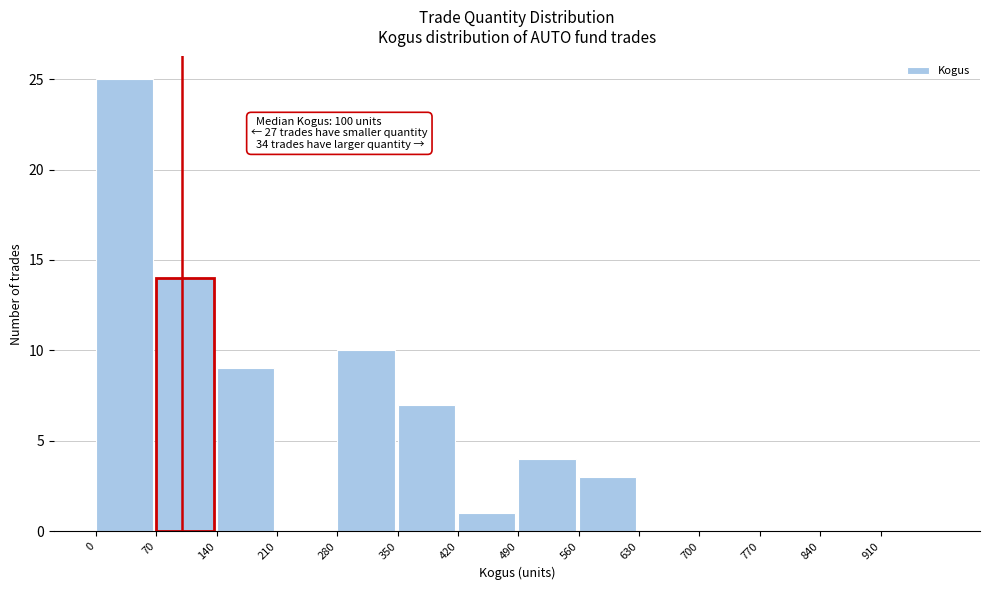

Which range on the x-axis has the tallest bar?

0 to 70